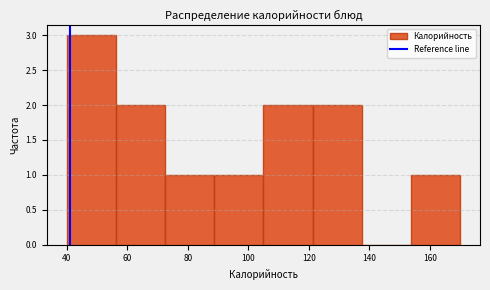

What is the height of the bar covering 40 to 56 on the x-axis? Neither the bar edges nor the heights are printed on the chart, so give them approximately, as read against the axes.

3